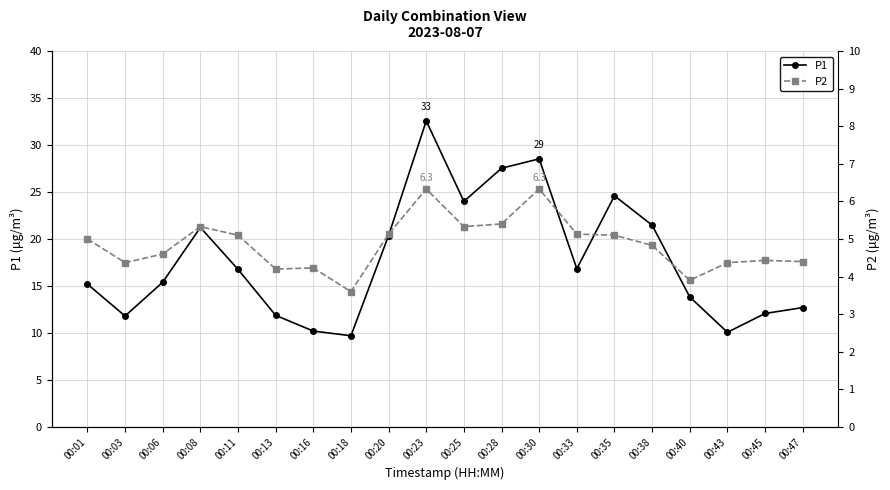

What is the maximum value shown in the chart?

32.6